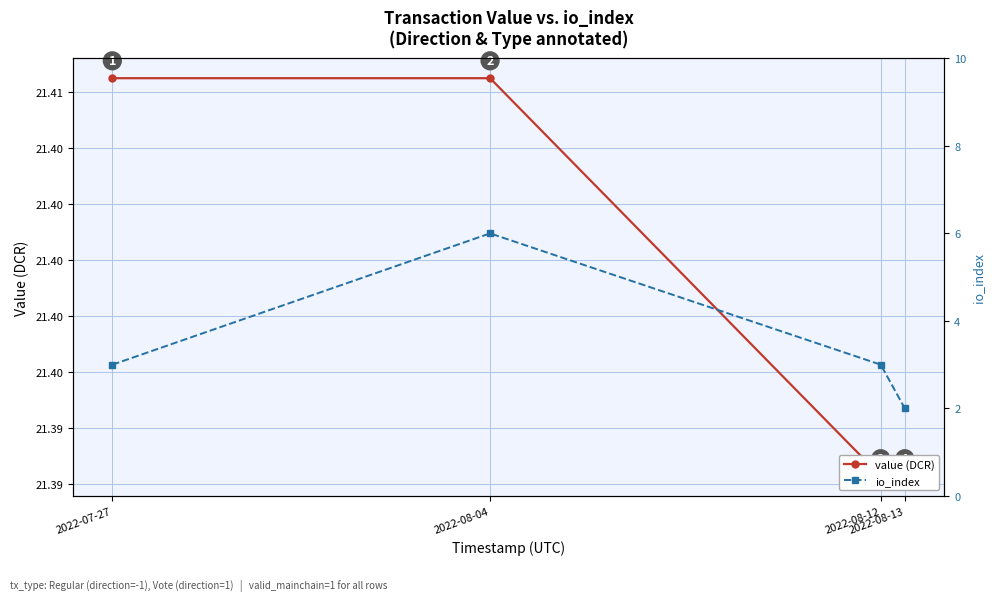

What is the difference between the second highest and minimum values in the io_index series?

1.0